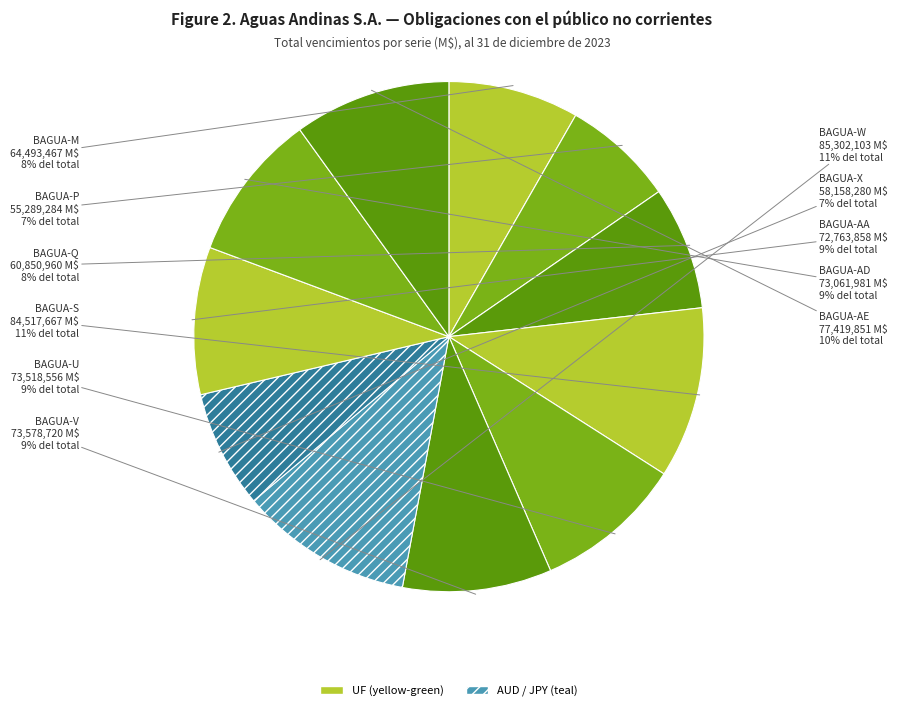

Is there any slice that represents more than half of the pie?

No